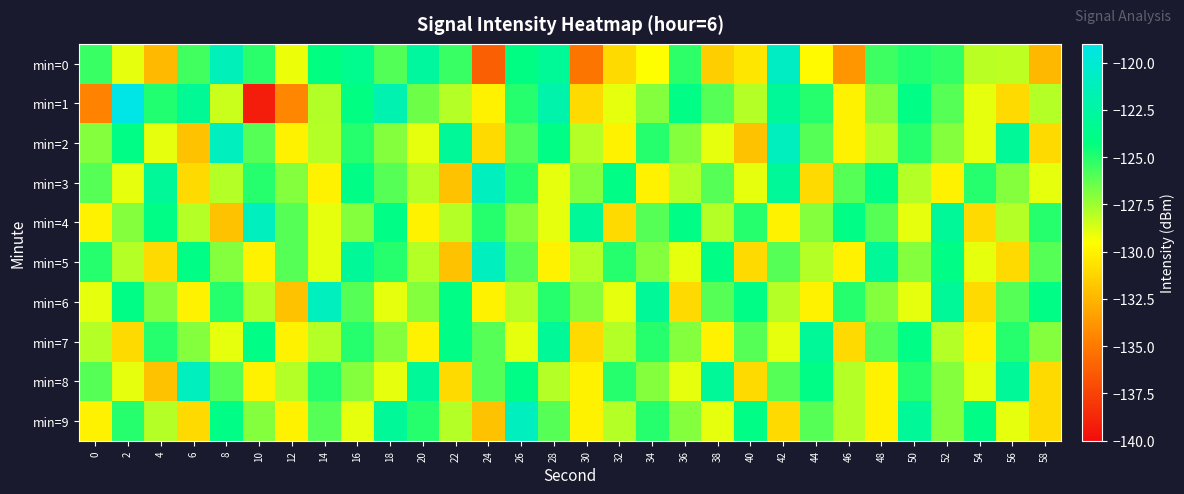

Between 12 and 16, which series saw the biggest shift?

min=1